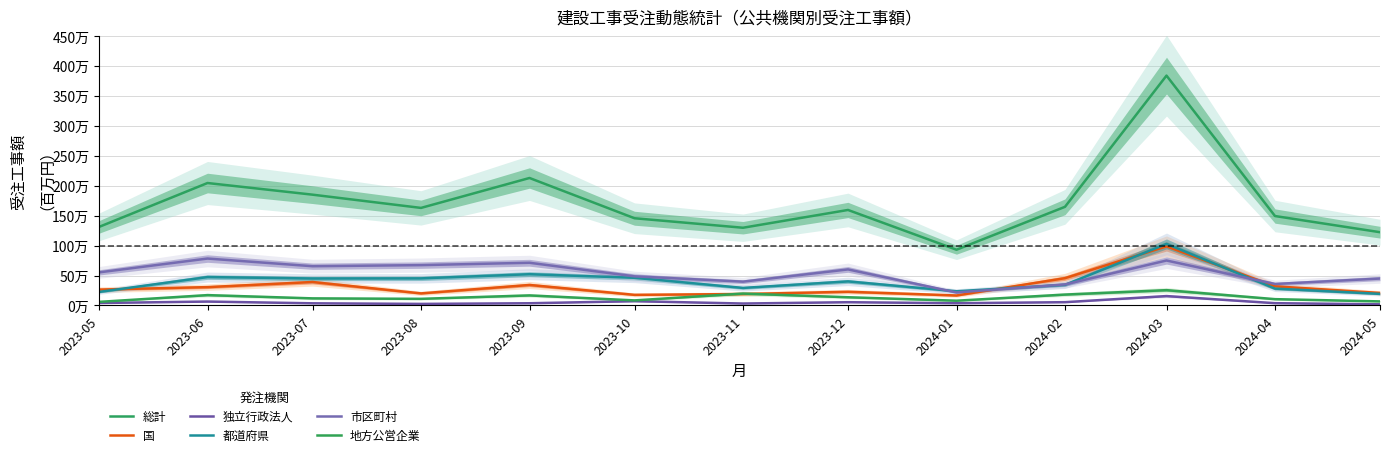

True or false: 国 has more than 0 points higher than both neighbors.

True